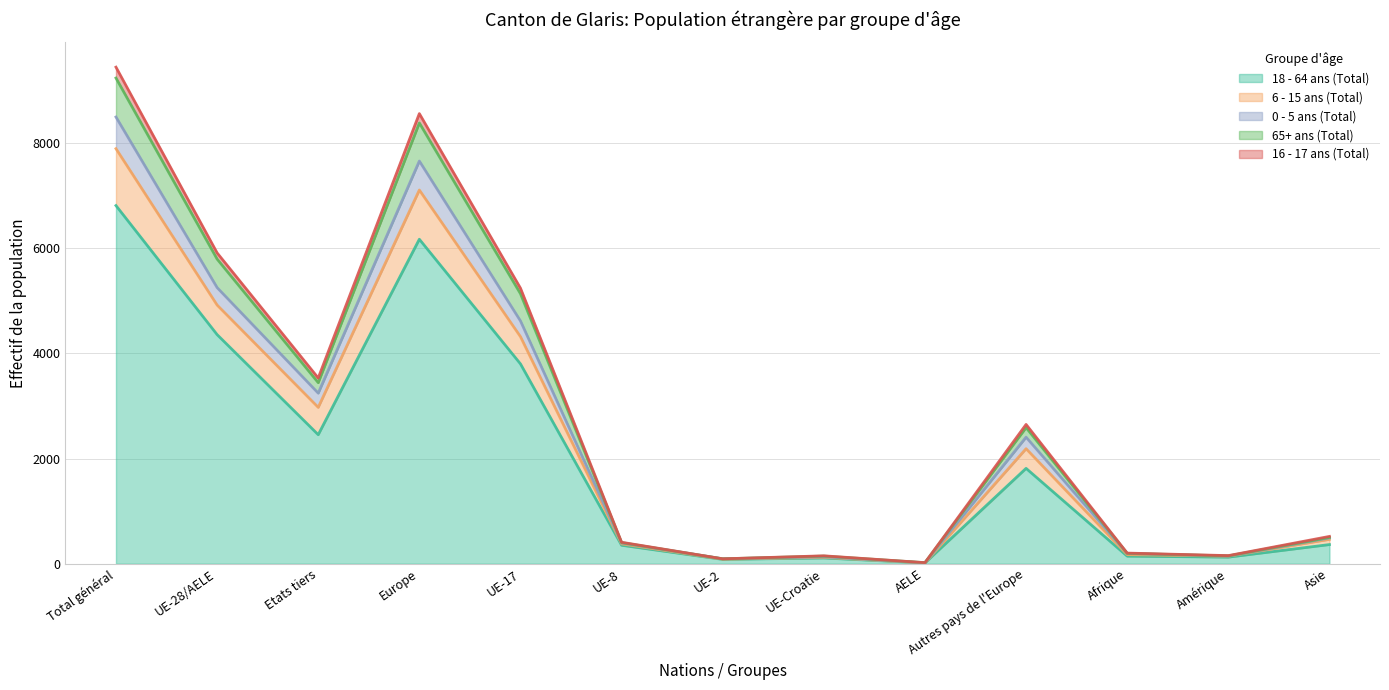

True or false: 6 - 15 ans (Total) has more than 0 interior local peaks.

True